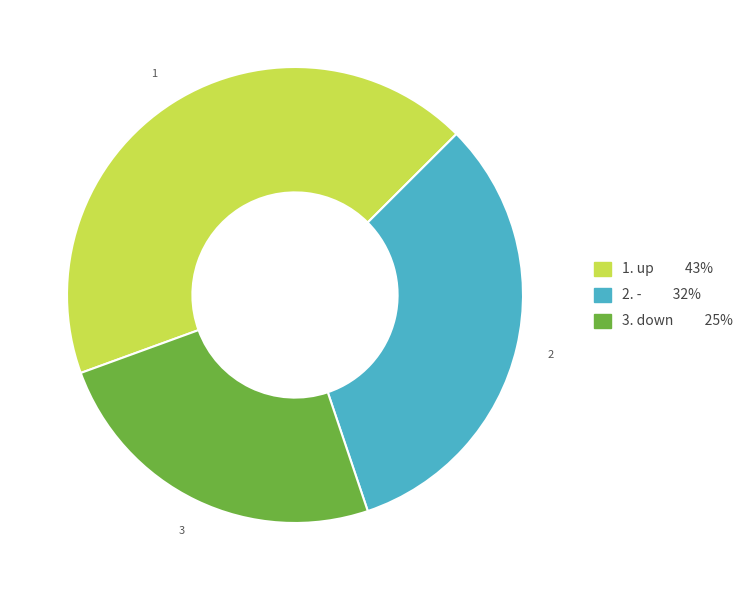

Is there any slice that represents more than half of the pie?

No